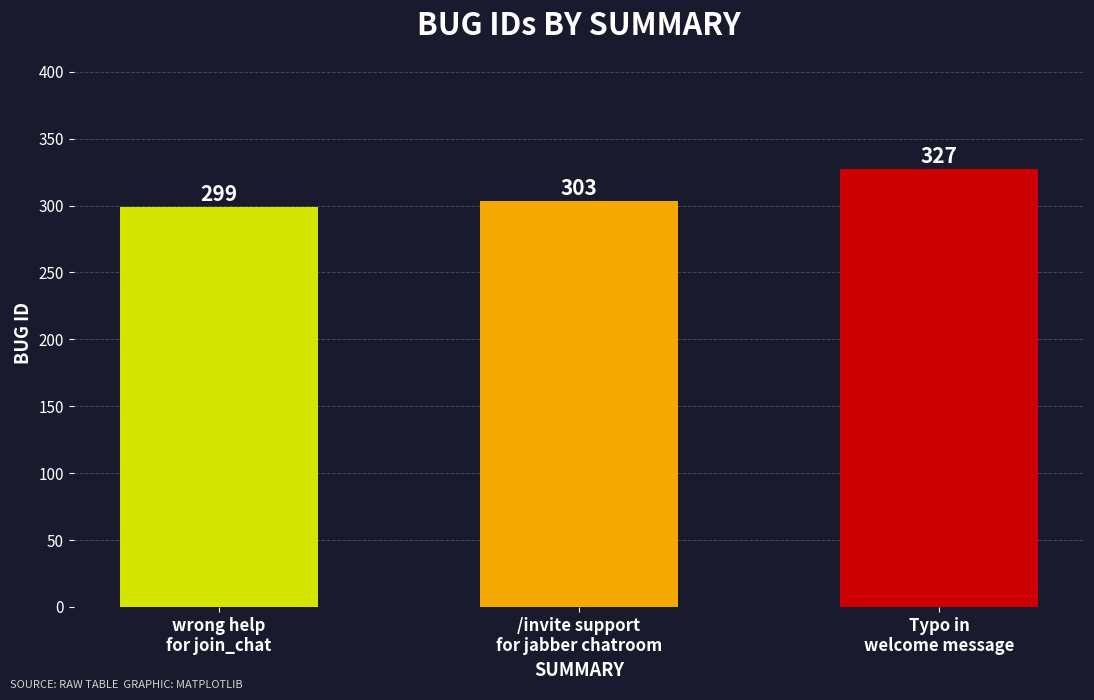

List the labels in order of value, largest first.

Typo in
welcome message, /invite support
for jabber chatroom, wrong help
for join_chat